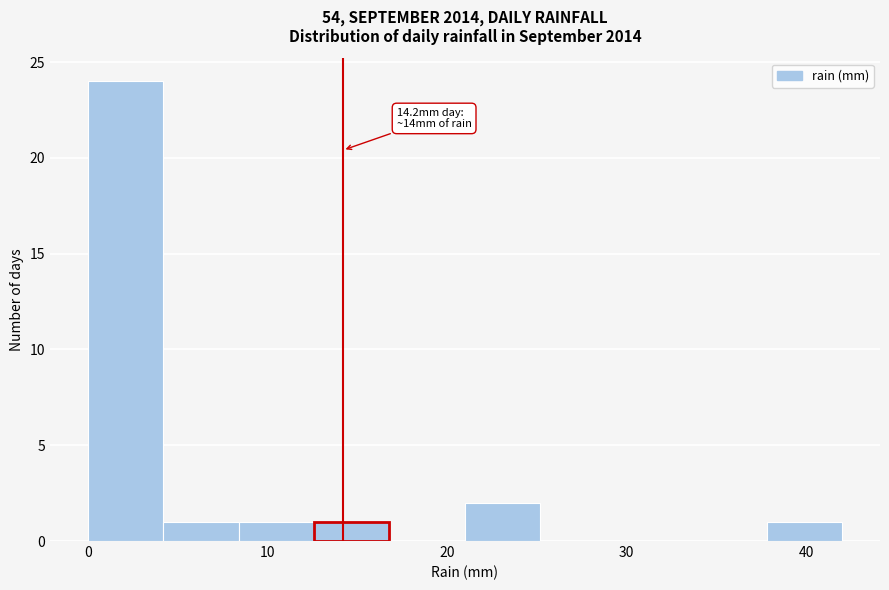

Which range on the x-axis has the tallest bar?

0.0 to 4.2